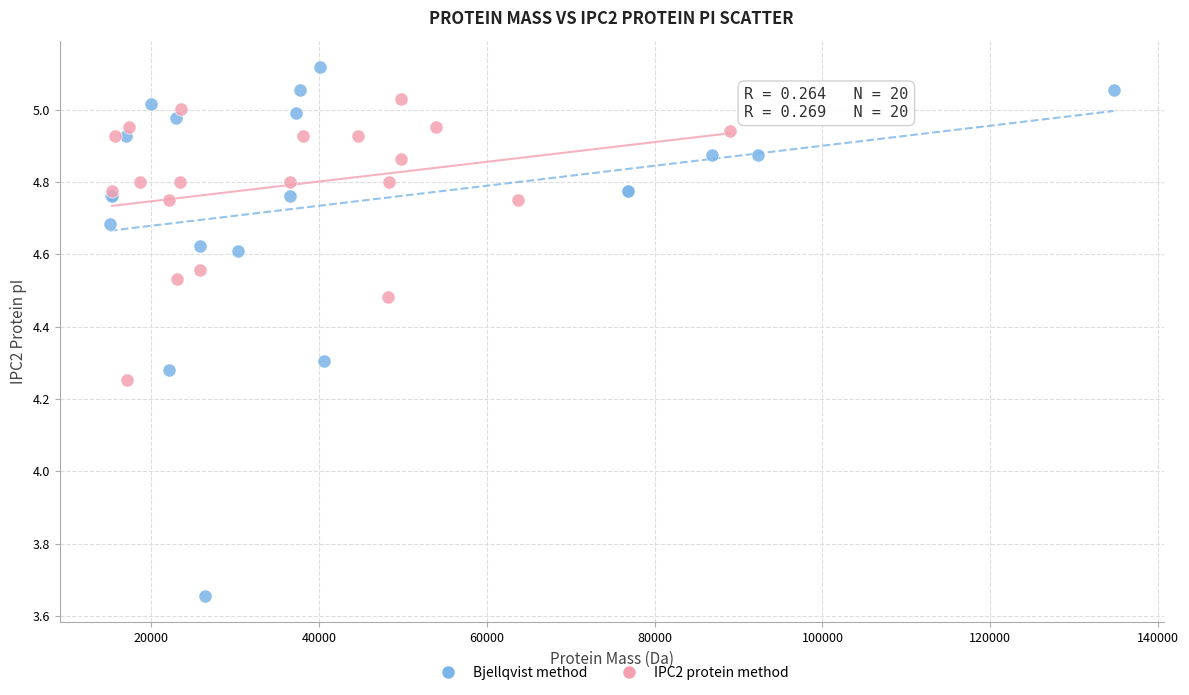

Which series contains the highest Y value?

Bjellqvist method